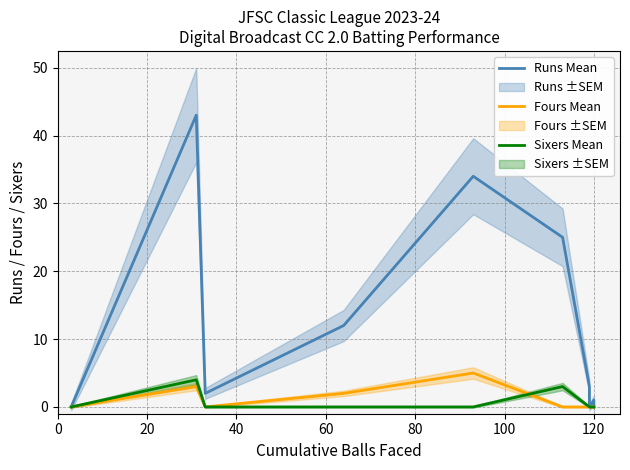

In Fours Mean, how many points are higher than both neighbors (excluding endpoints)?

2